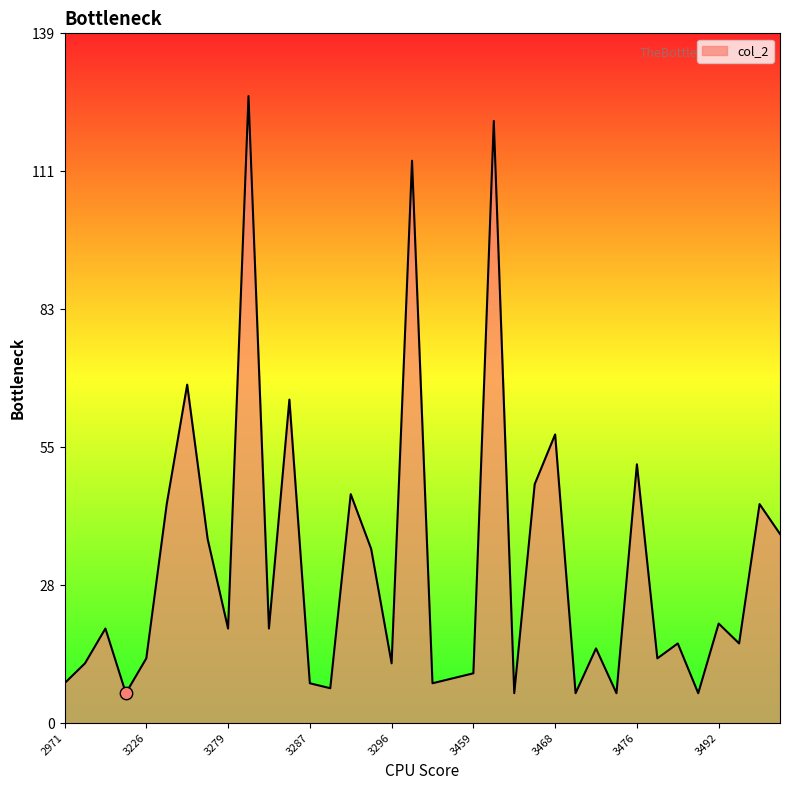

What is the difference between the maximum and minimum values?

120